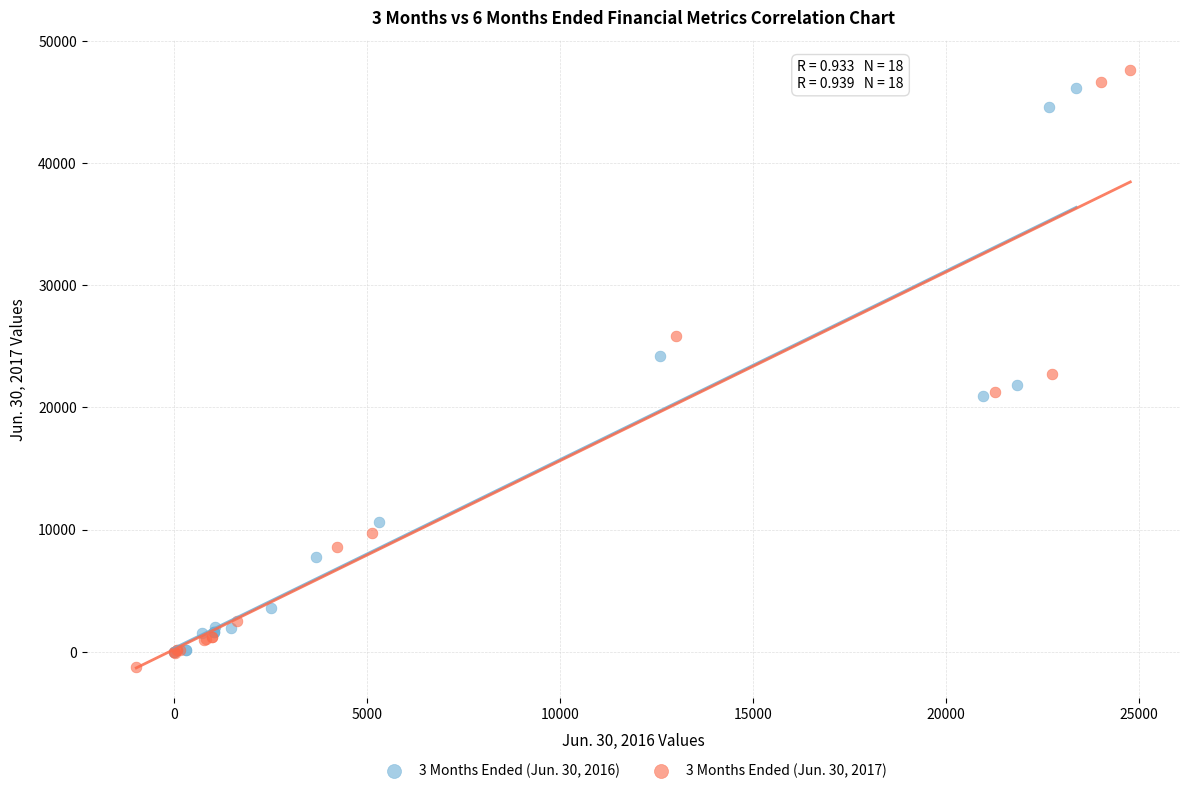

Which series reaches the minimum Y coordinate?

3 Months Ended (Jun. 30, 2017)